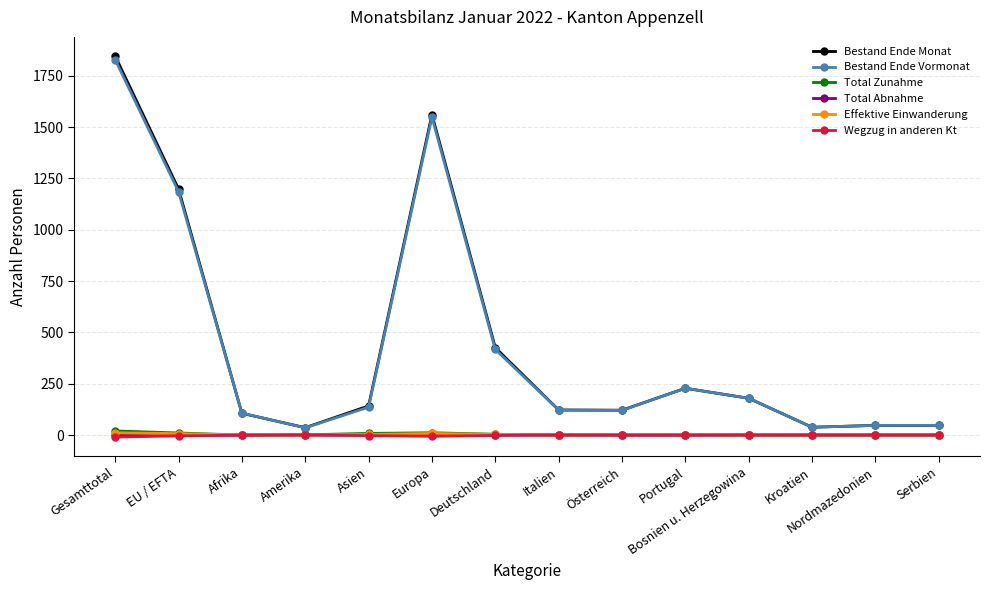

What is the difference between the highest and lowest values at Bosnien u. Herzegowina?

179